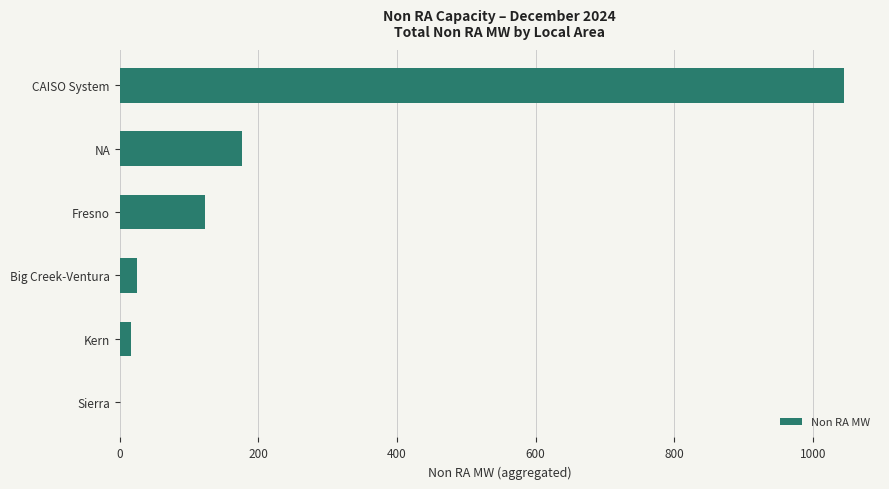

Is it true that the value at Fresno is 123.4?

True